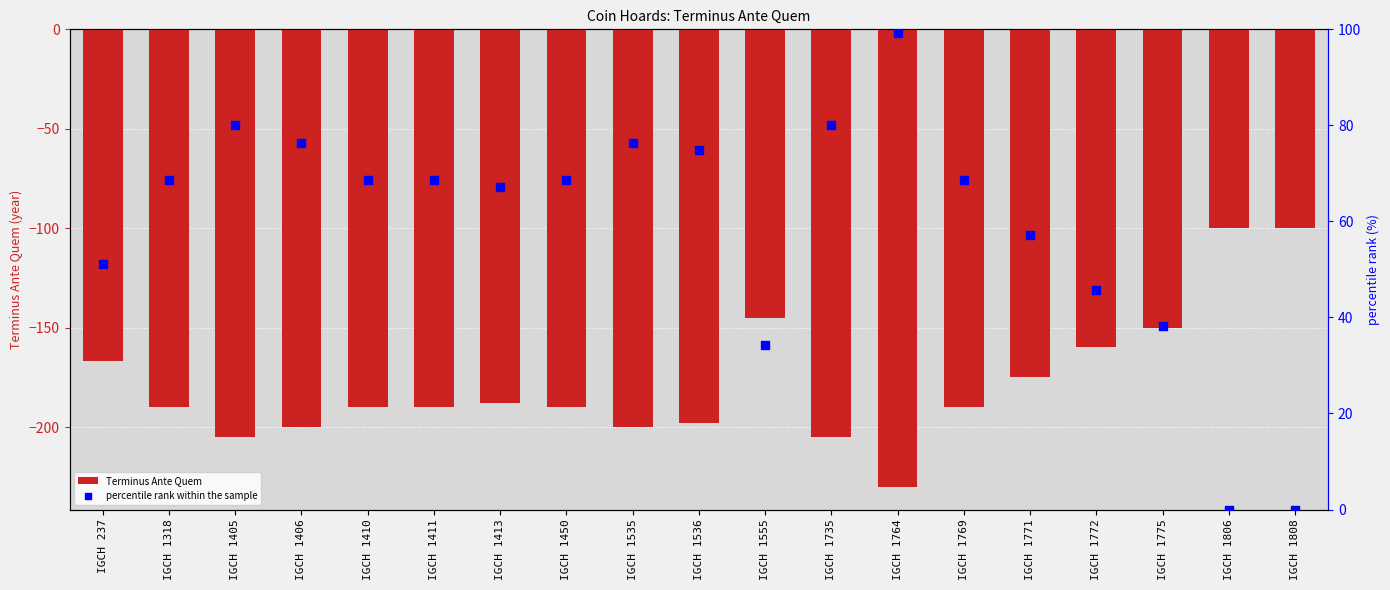

What are all the series names shown in the legend?

Terminus Ante Quem, percentile rank within the sample